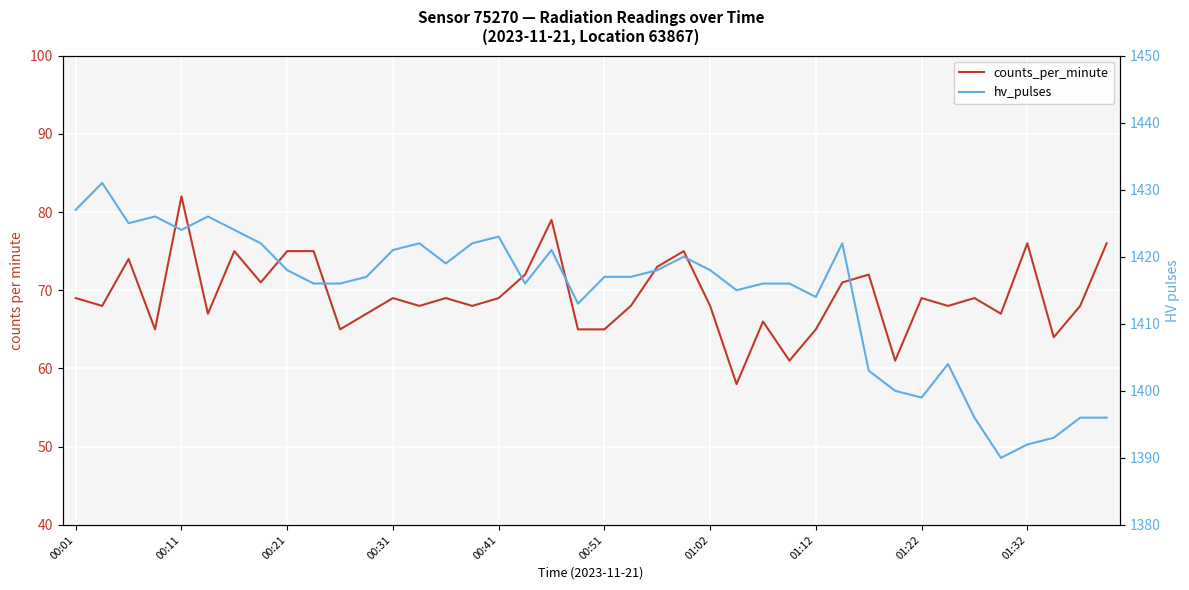

How many lines are shown in the chart?

2